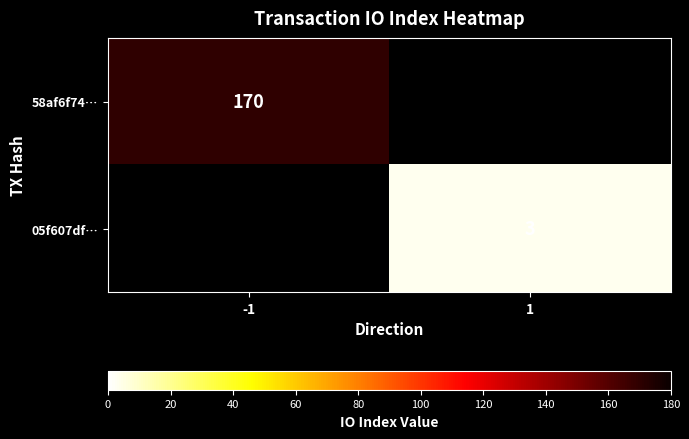

True or false: 58af6f74… has a value of 90.3 at -1.

False